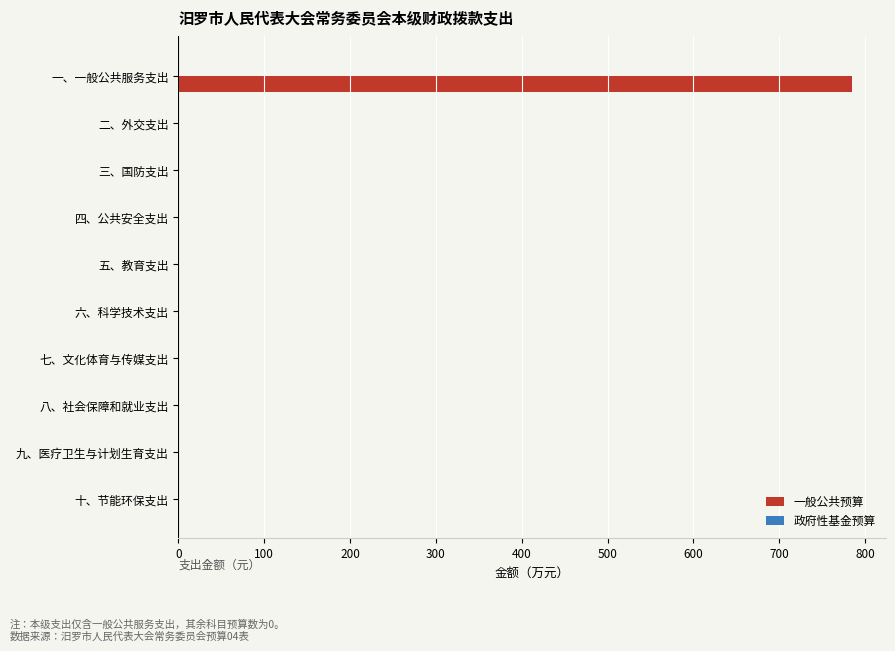

Which category has the highest value across all series?

一、一般公共服务支出